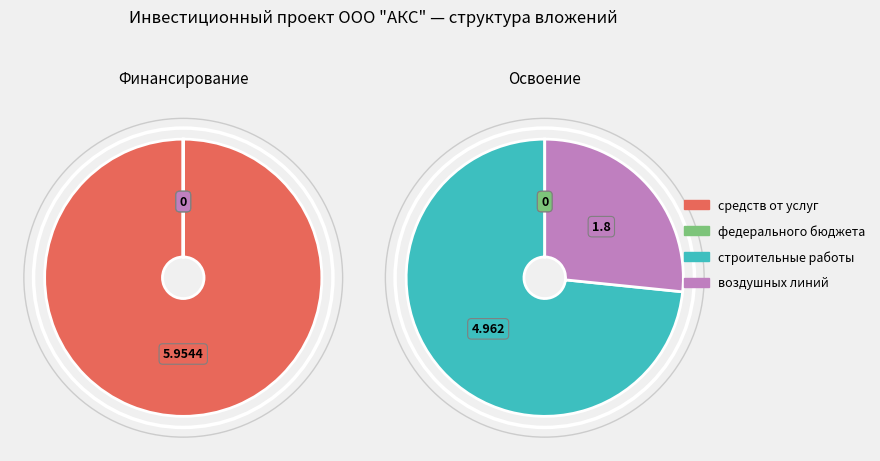

How many segments does this pie chart have?

5